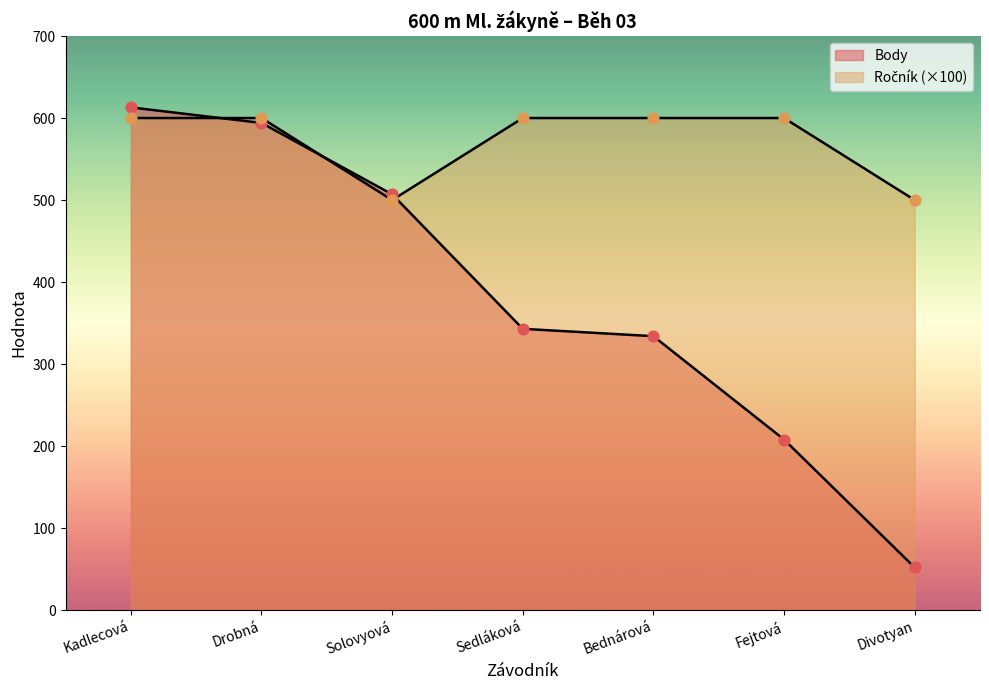

What is the total value across all series at Solovyová?

1007